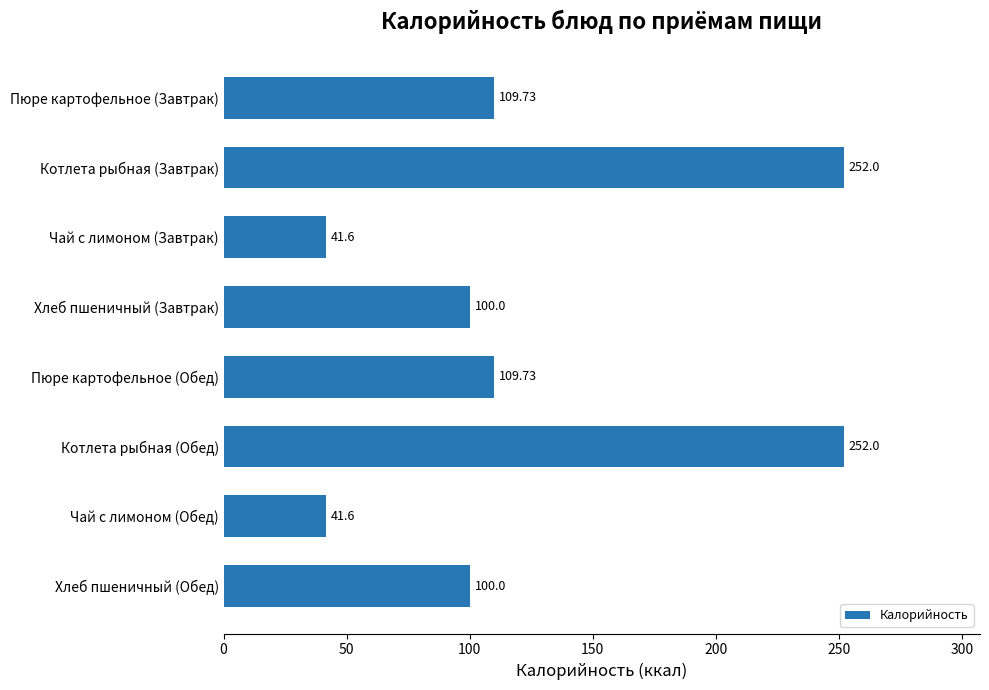

What is the difference between the maximum and minimum values?

210.4